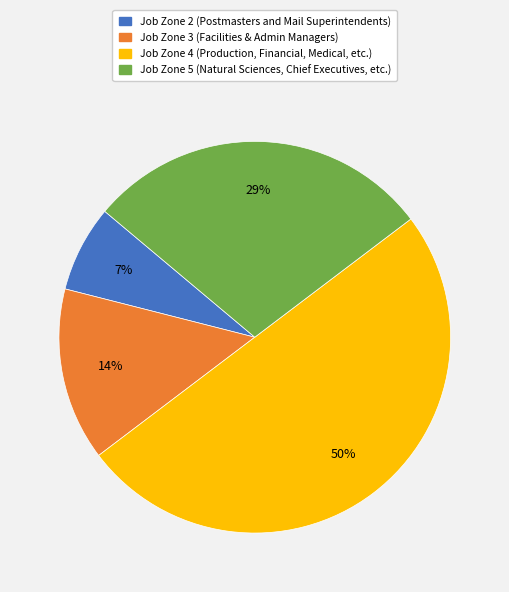

Does Job Zone 2 account for over 50% of the chart?

No